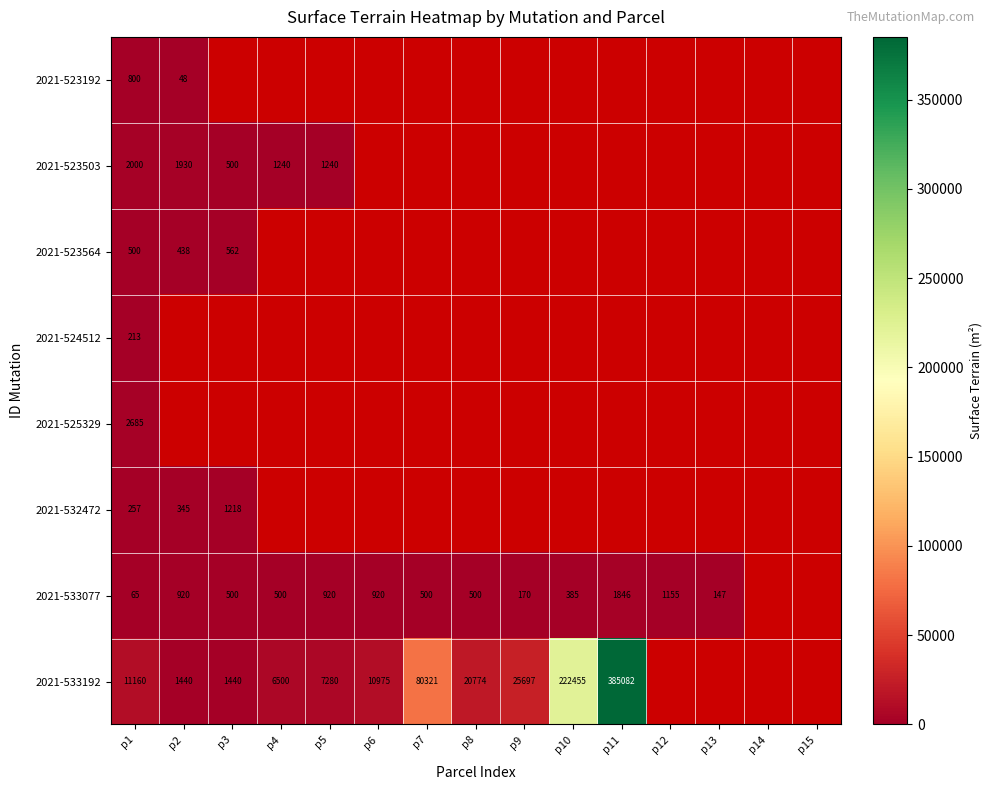

The value of 2021-532472 at p2 is 345. True or false?

True